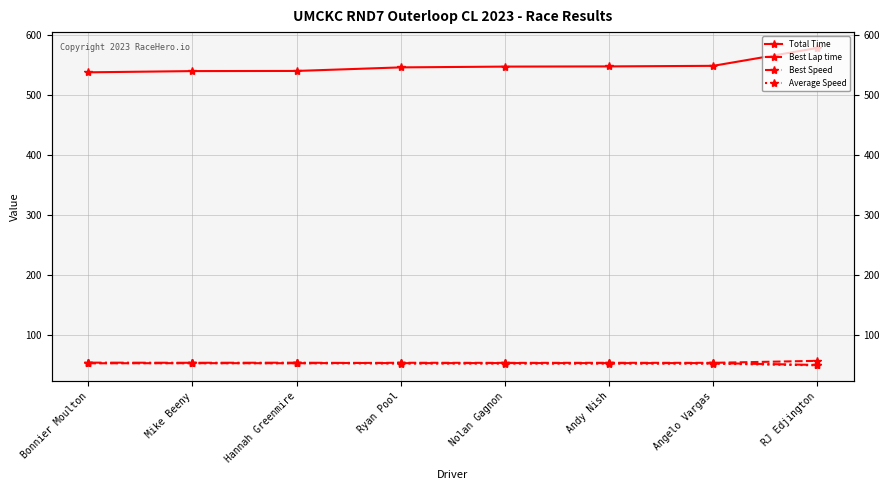

Reading left to right, transcribe all the data shown in this chart.

Total Time: Bonnier Moulton=538.5	Mike Beeny=540.6	Hannah Greenmire=540.8	Ryan Pool=546.7	Nolan Gagnon=548.0	Andy Nish=548.4	Angelo Vargas=549.3	RJ Edjington=579.1
Best Lap time: Bonnier Moulton=53.1	Mike Beeny=53.4	Hannah Greenmire=53.2	Ryan Pool=54.0	Nolan Gagnon=53.8	Andy Nish=53.9	Angelo Vargas=53.9	RJ Edjington=57.2
Best Speed: Bonnier Moulton=54.2	Mike Beeny=54.0	Hannah Greenmire=54.1	Ryan Pool=53.4	Nolan Gagnon=53.5	Andy Nish=53.4	Angelo Vargas=53.5	RJ Edjington=50.4
Average Speed: Bonnier Moulton=53.5	Mike Beeny=53.3	Hannah Greenmire=53.3	Ryan Pool=52.7	Nolan Gagnon=52.6	Andy Nish=52.5	Angelo Vargas=52.4	RJ Edjington=49.7